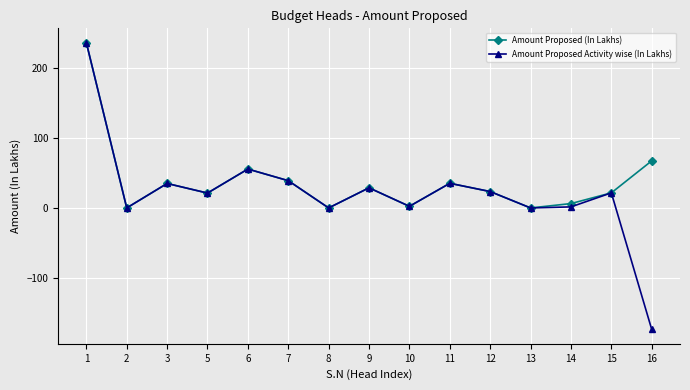

The value of Amount Proposed Activity wise (In Lakhs) at 12 is 23.4. True or false?

True